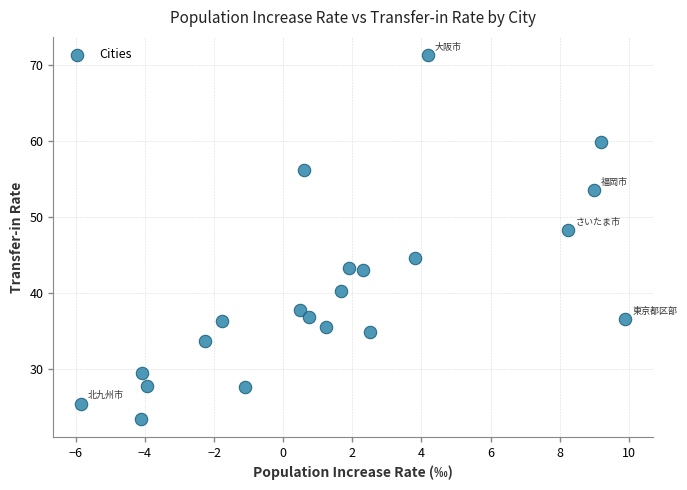

What is the range of X values (max minus min)?

15.8